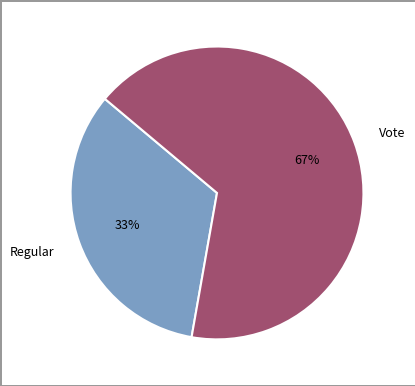

Does any single category account for the majority?

Yes